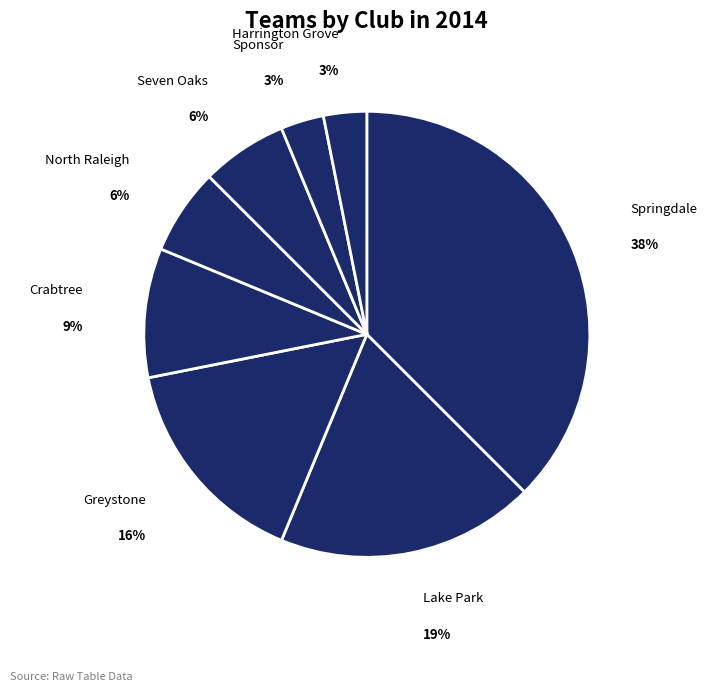

Count the number of slices in the pie.

8